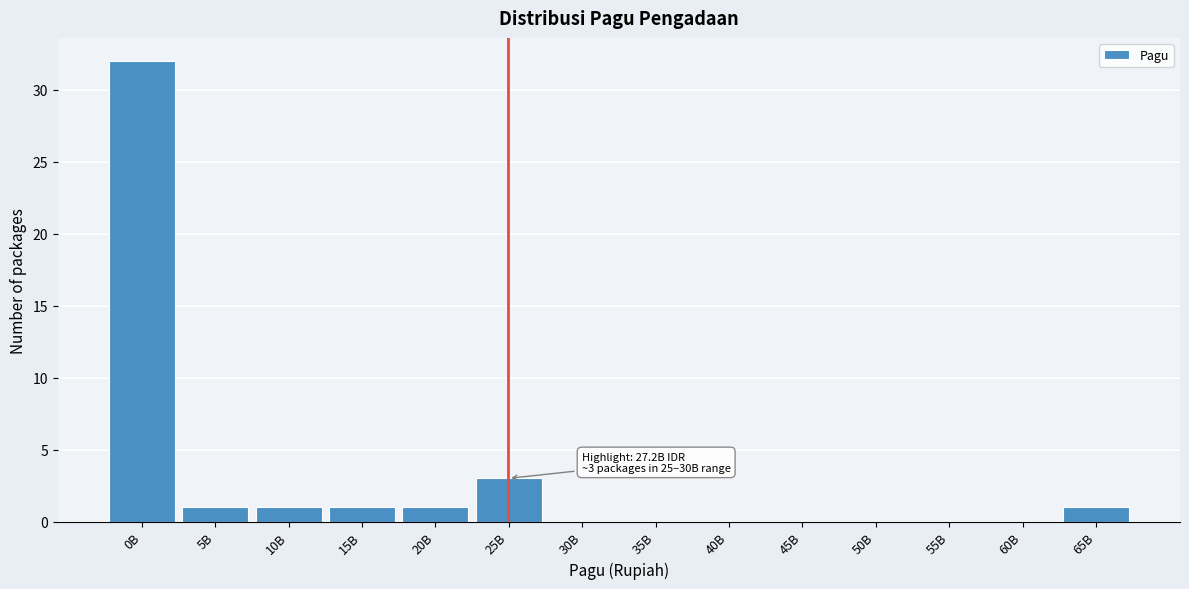

Reading left to right, what are all the values shown in this chart?

0B=32	5B=1	10B=1	15B=1	20B=1	25B=3	30B=0	35B=0	40B=0	45B=0	50B=0	55B=0	60B=0	65B=1